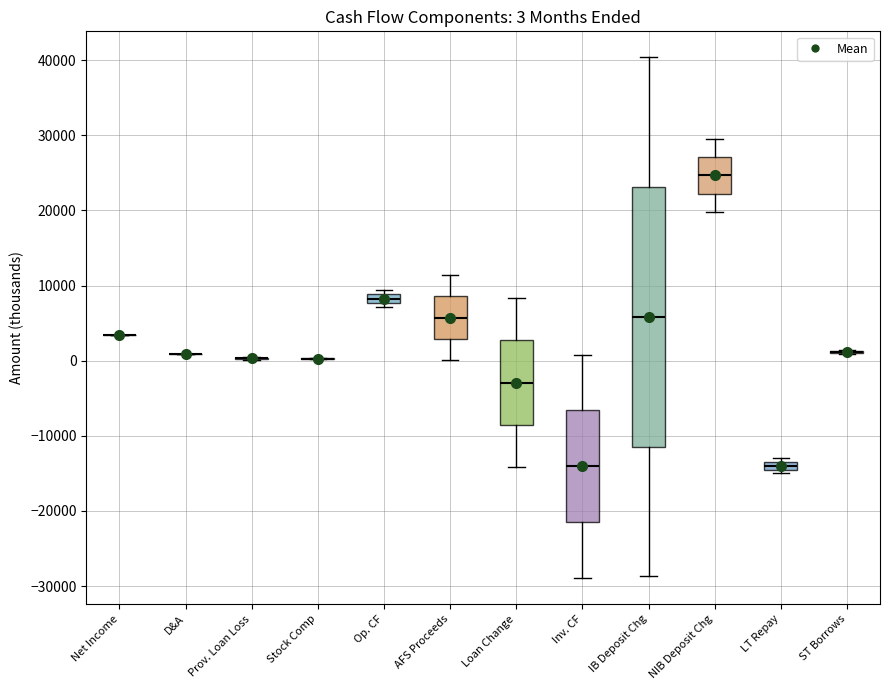

Which box is the tallest, from its lower edge to its upper edge?

IB Deposit Chg